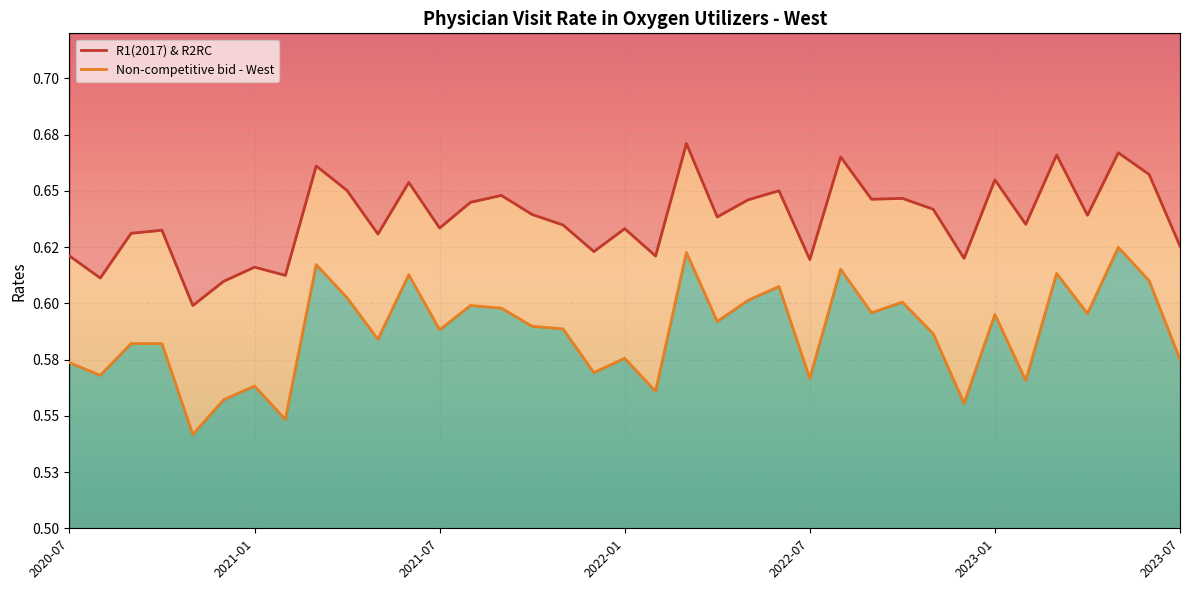

Between 26 and 7, which is larger?

26